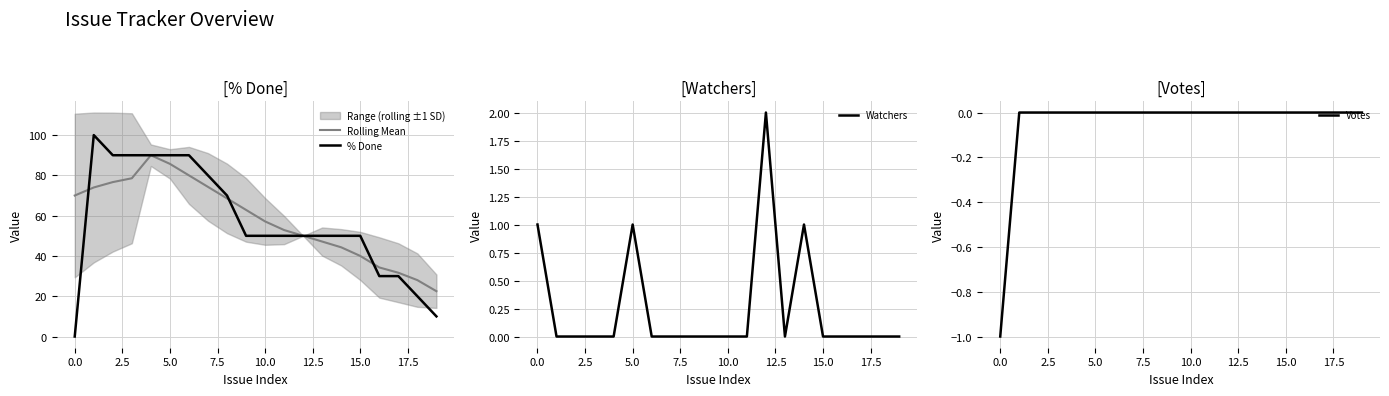

What is the minimum value shown in the chart?

-1.0